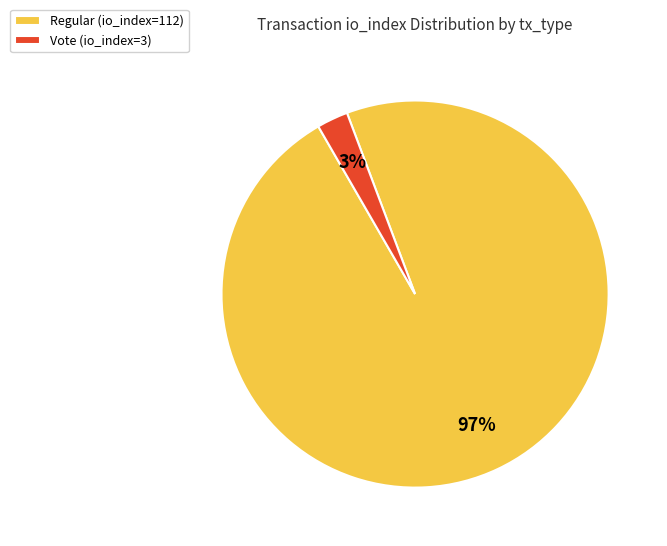

Is the sum of Regular (io_index=112) and Vote (io_index=3) greater than half?

Yes